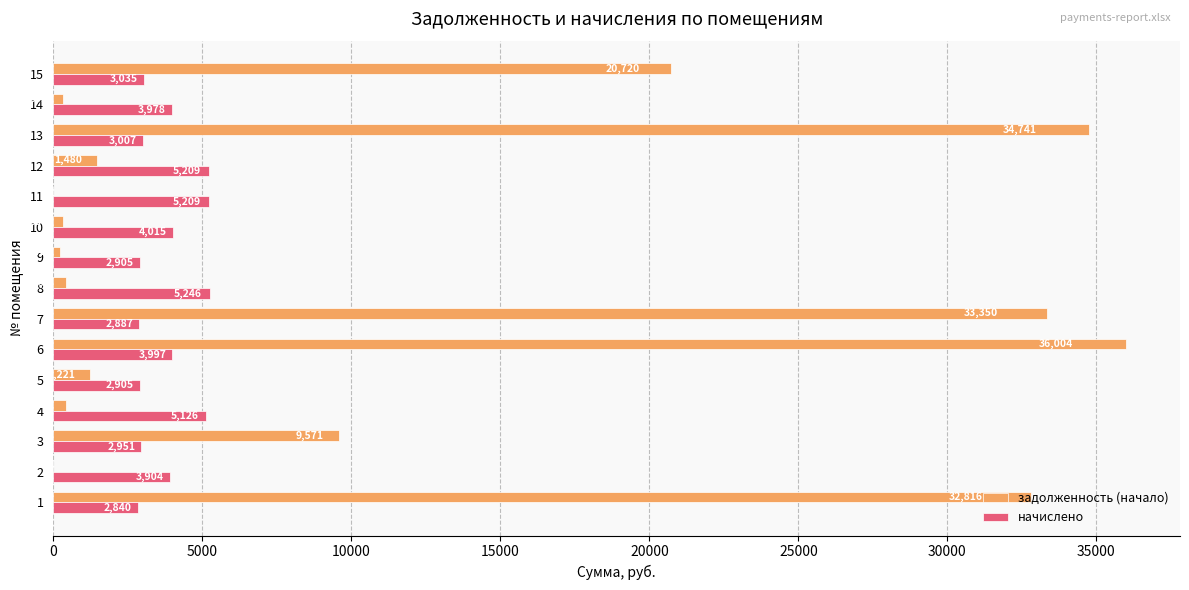

Between 8 and 15, which series saw the biggest shift?

задолженность (начало)